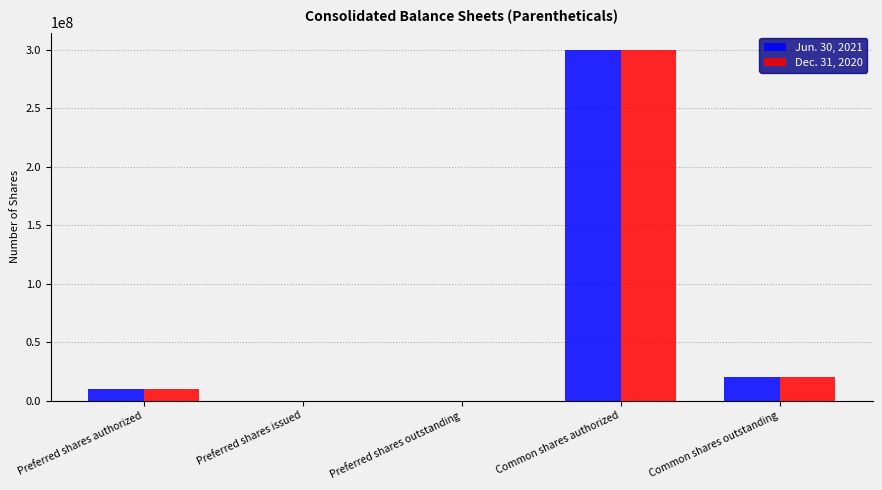

At which label is Jun. 30, 2021 closest to 150000000?

Common shares outstanding